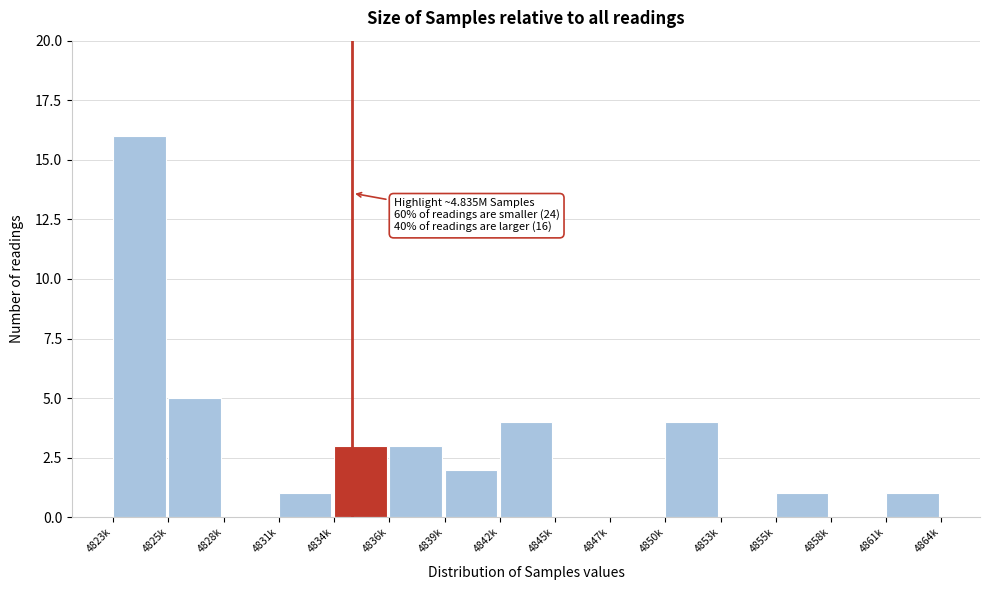

Reading right to left, what are all the values shown in this chart?

4861k=1	4858k=0	4855k=1	4853k=0	4850k=4	4847k=0	4845k=0	4842k=4	4839k=2	4836k=3	4834k=3	4831k=1	4828k=0	4825k=5	4823k=16